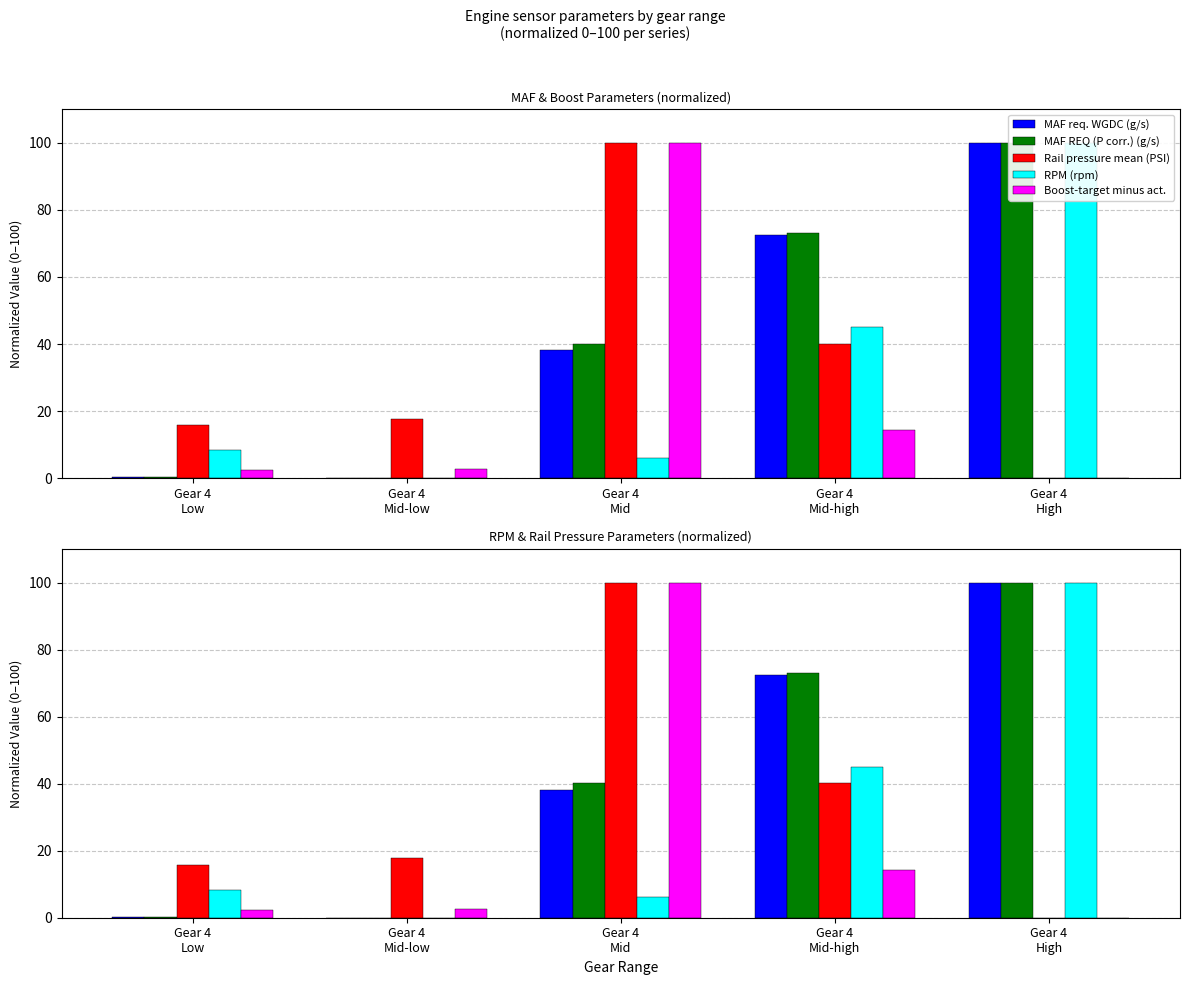

At which label does RPM (rpm) first exceed 8?

Gear 4
Low